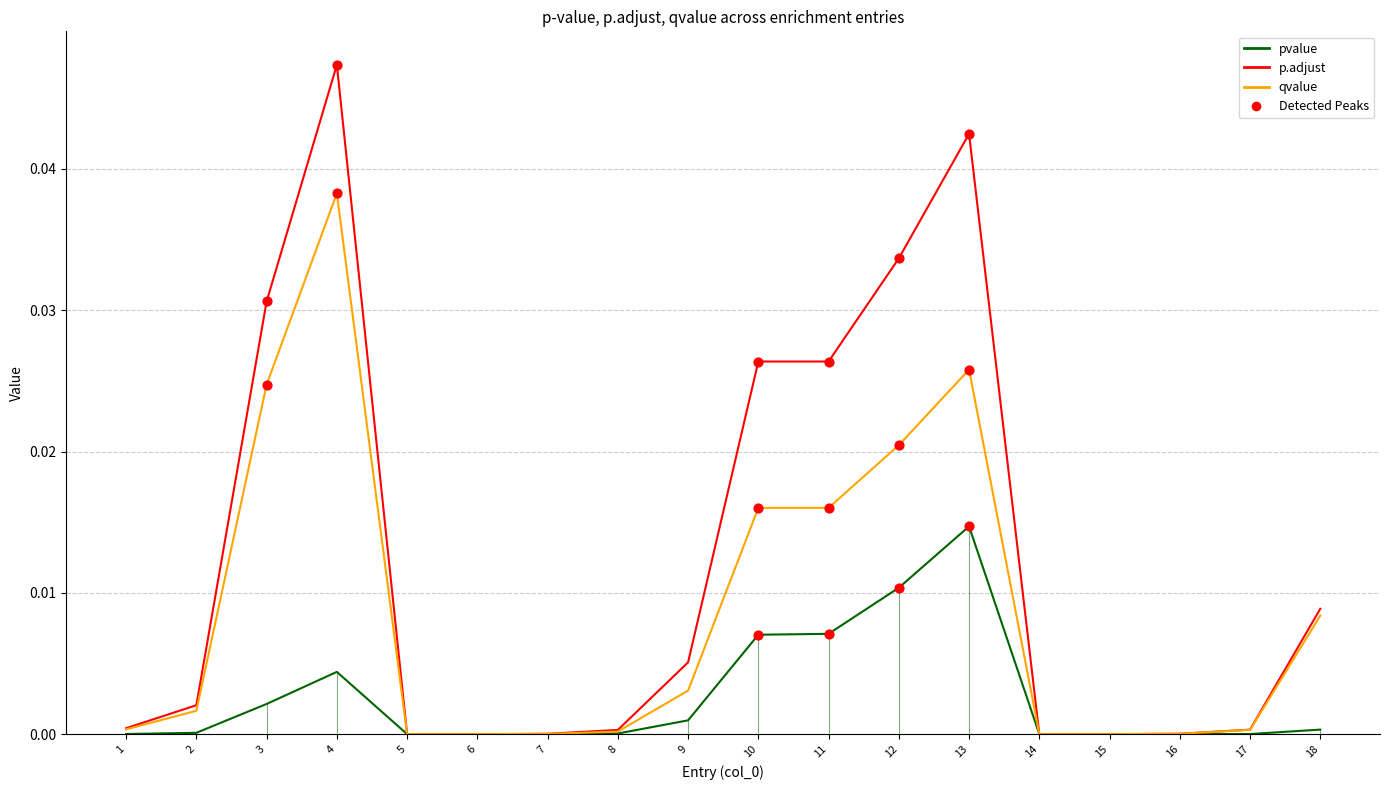

At which category is the sum across all series the highest?

4